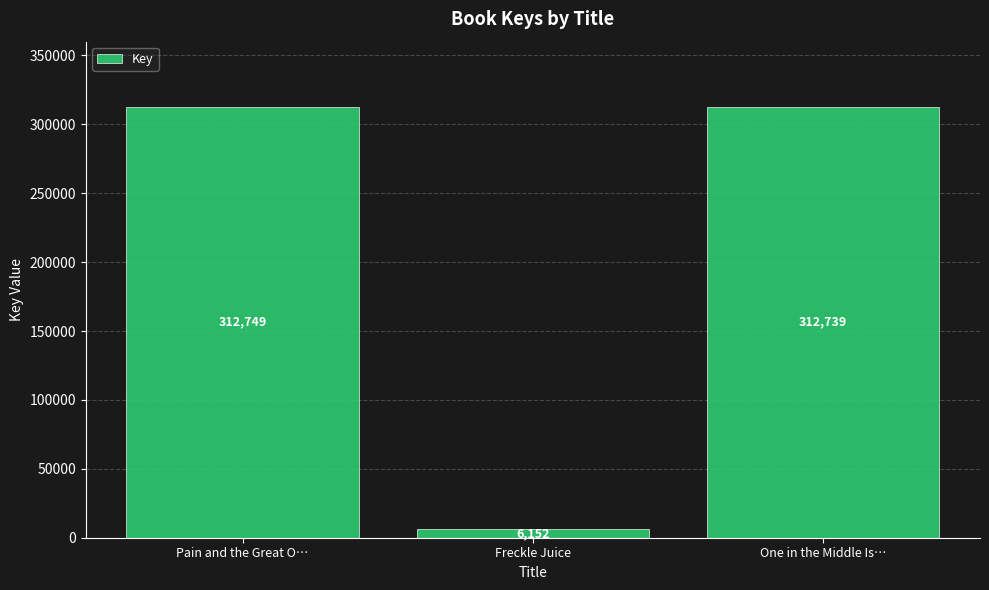

What is the difference between the values at One in the Middle Is… and Pain and the Great O…?

10